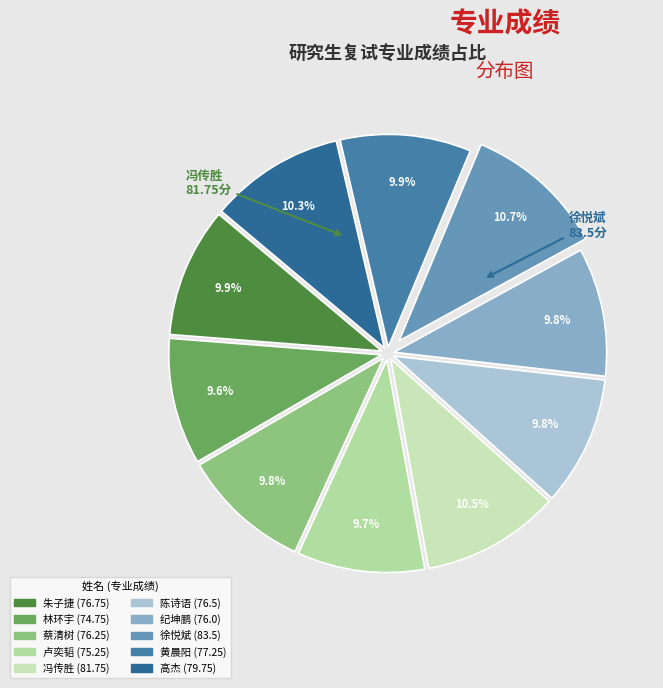

How many slices are in this pie chart?

10